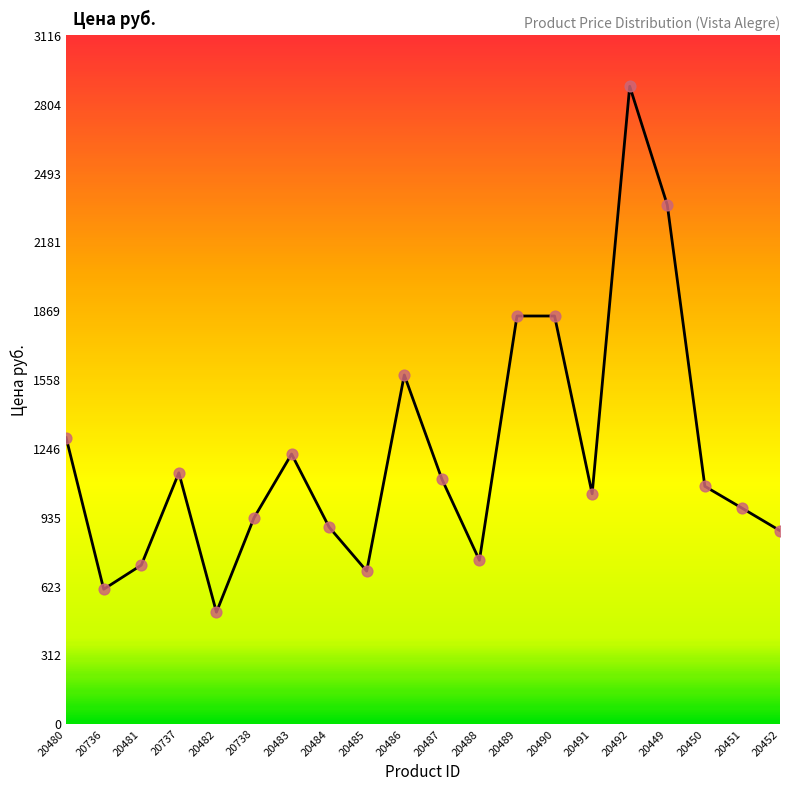

What is the change in value from 20738 to 20491?

+109